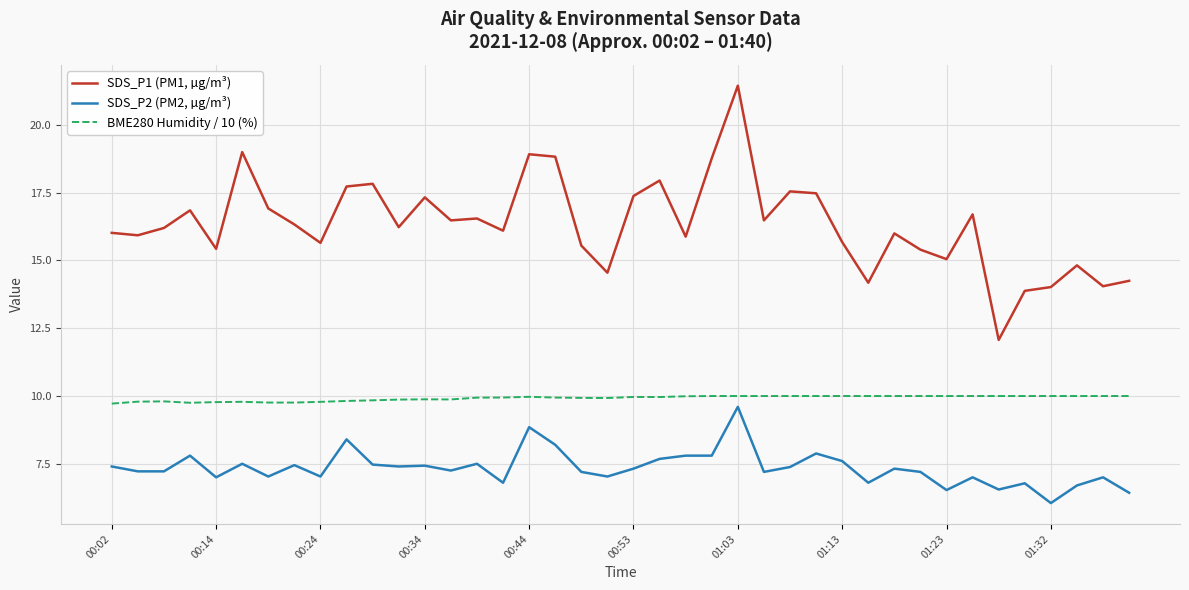

What is the lowest value of the SDS_P1 (PM1, µg/m³) series?

12.1